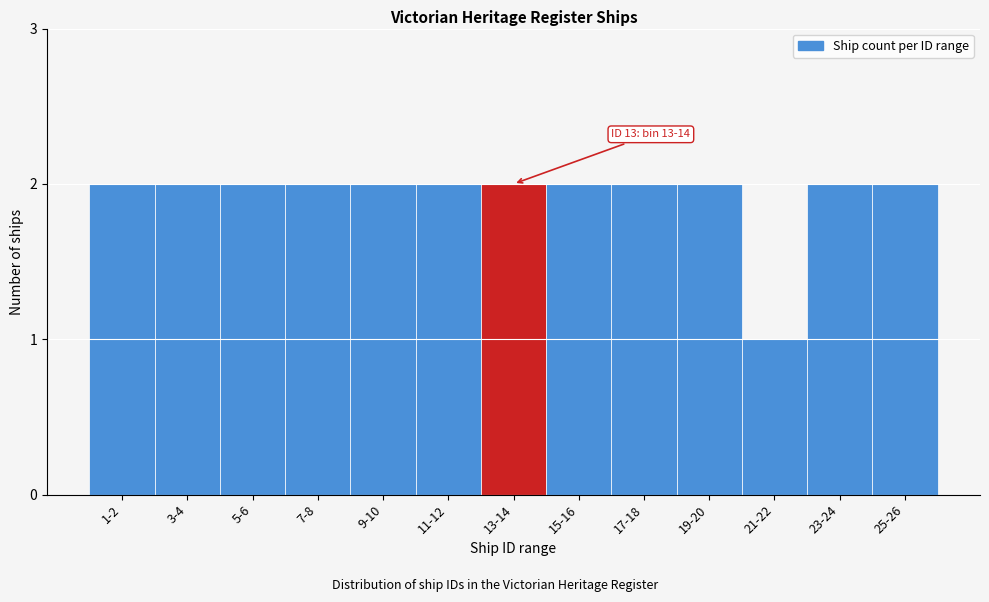

Reading left to right, list all the values displayed in this chart.

1-2=2	3-4=2	5-6=2	7-8=2	9-10=2	11-12=2	13-14=2	15-16=2	17-18=2	19-20=2	21-22=1	23-24=2	25-26=2